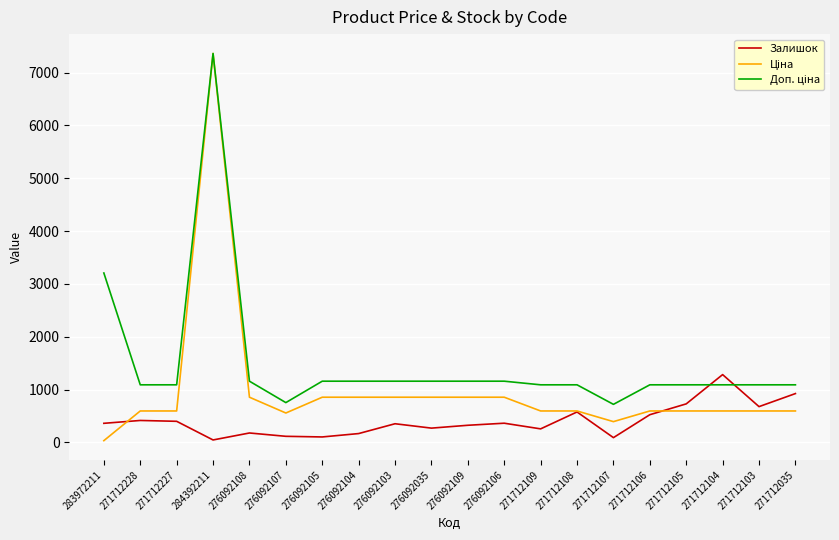

Which label corresponds to the largest value in the chart?

284392211